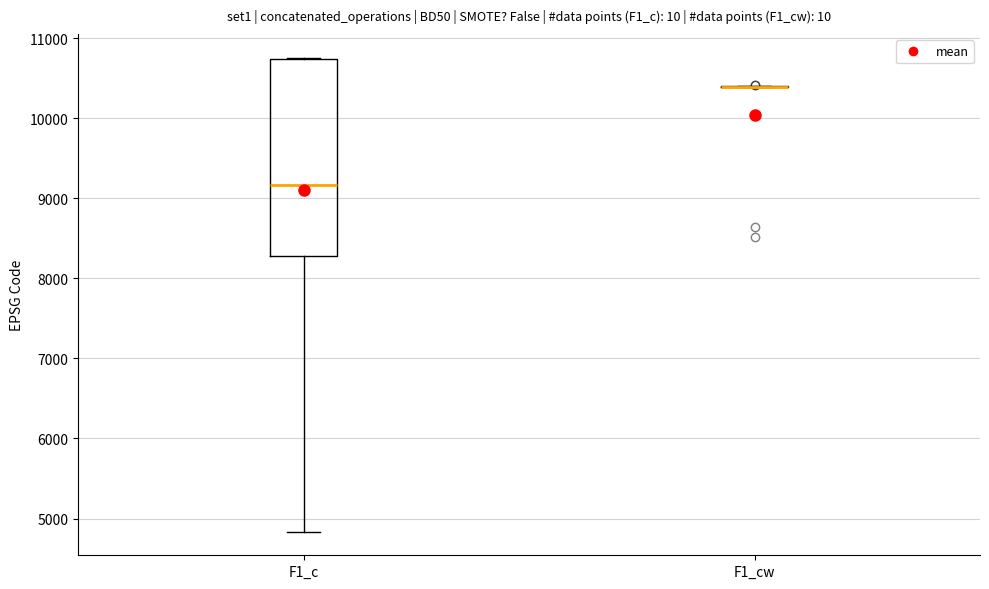

Reading left to right, read every box against the y-axis: the position of its median line, the range the box covers, and the ends of its whiskers. The values are not printed on the chart, so give them approximately, as read against the axis.

F1_c: median 9200, box 8300 to 10700, whiskers 4800 to 10800
F1_cw: box collapsed to a line at 10400, whiskers 10400 to 10400